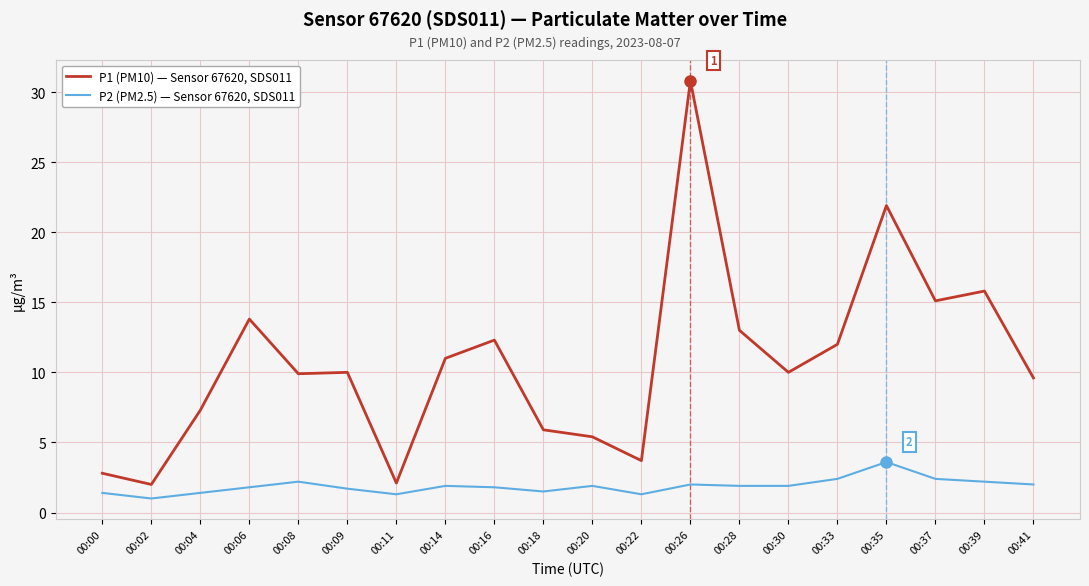

At how many categories does at least one series exceed 5?

16